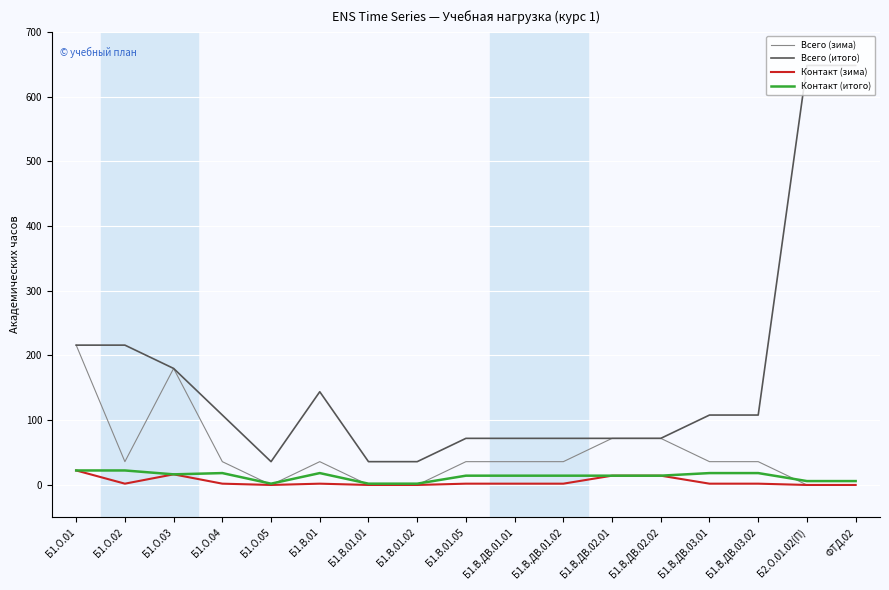

The value of Всего (итого) at Б1.О.03 is 180.0. True or false?

True